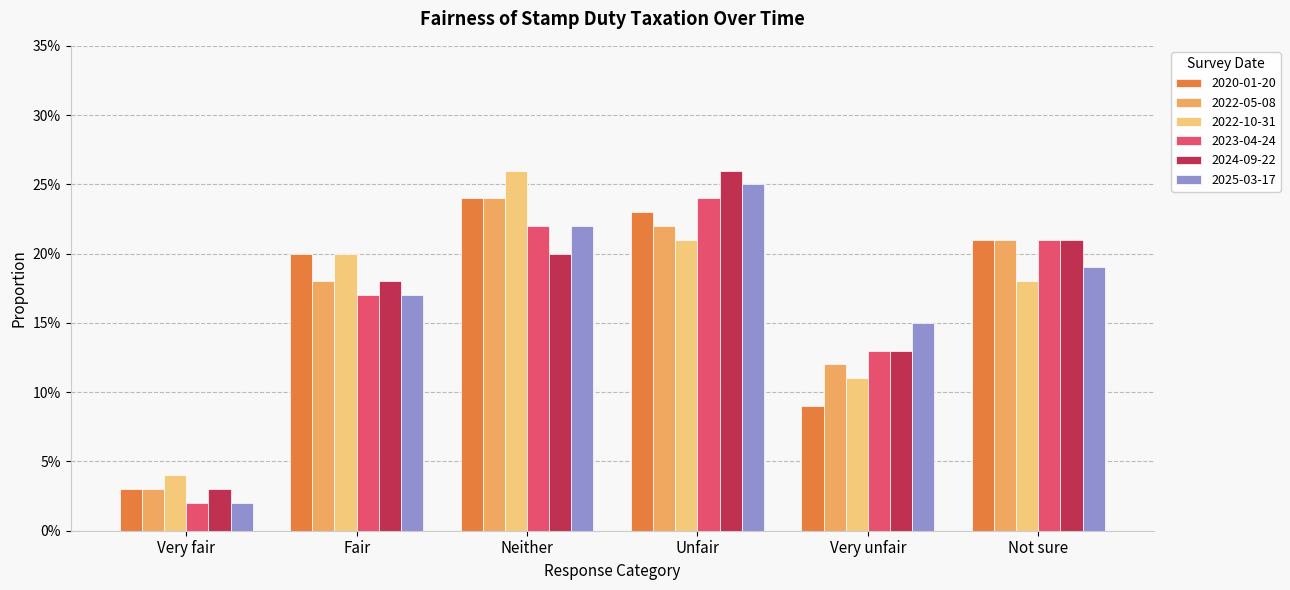

What is the maximum value for 2022-10-31?

0.3